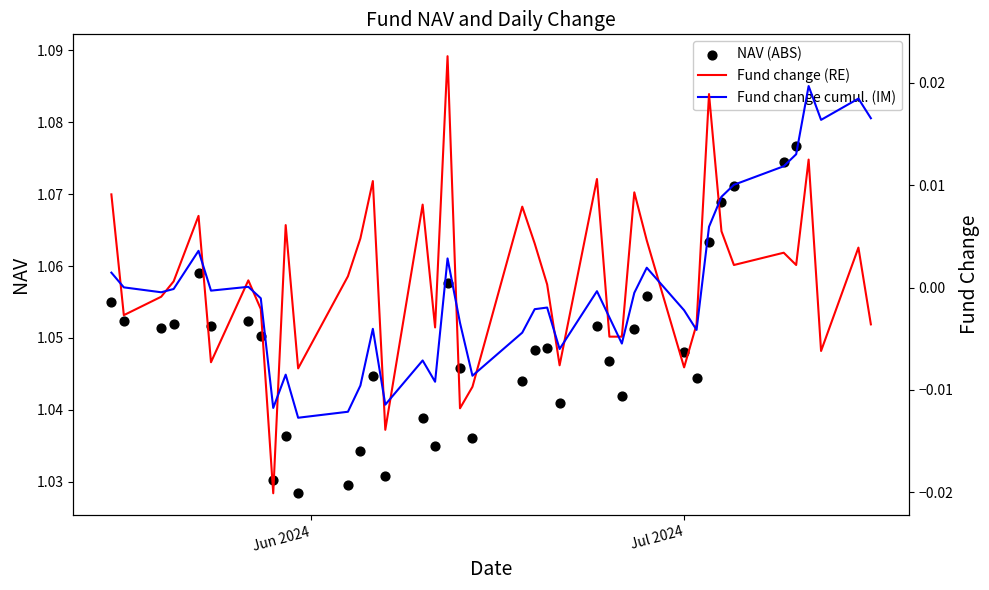

Which series has the widest spread of Y values?

NAV (ABS)